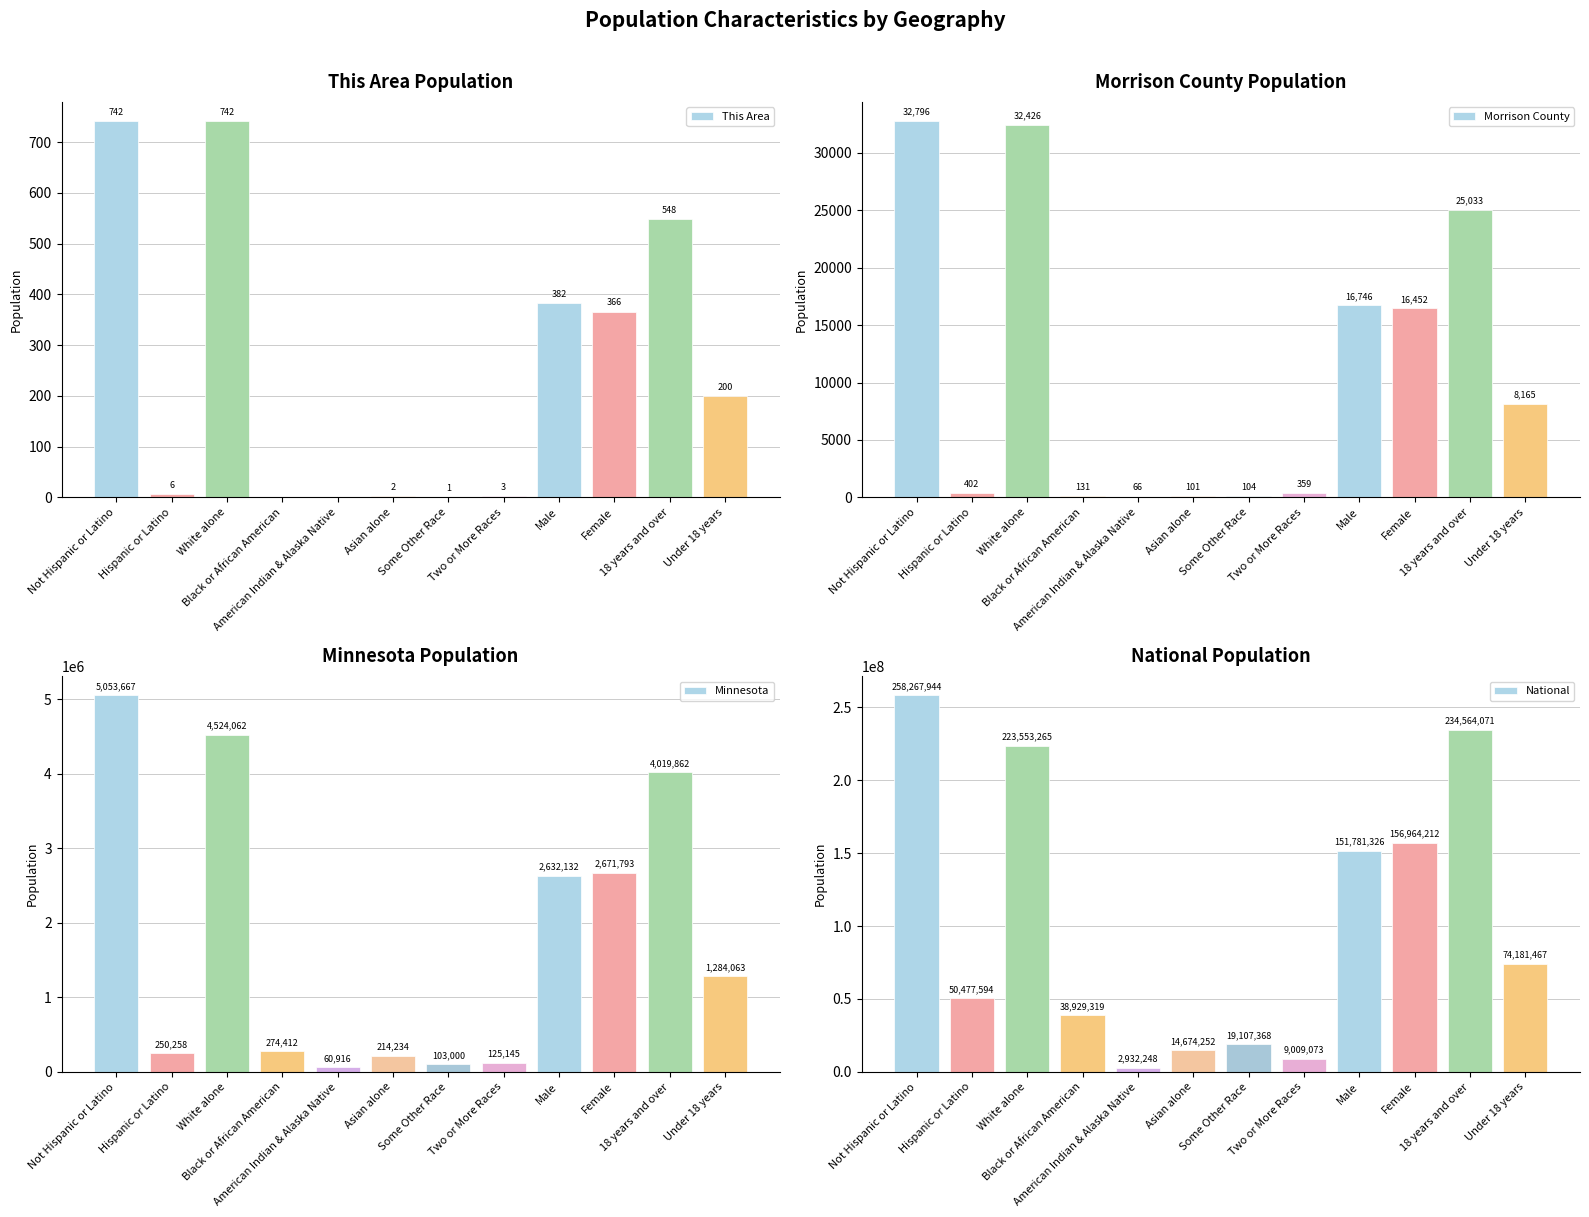

What are all the series names shown in the legend?

This Area, Morrison County, Minnesota, National